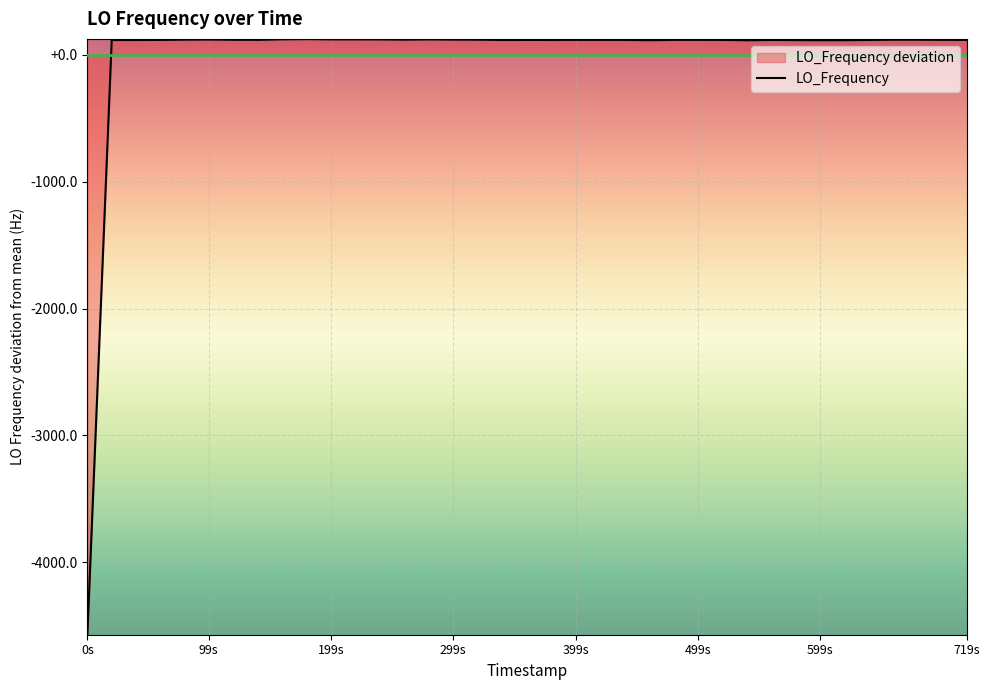

How many values are above zero?

39